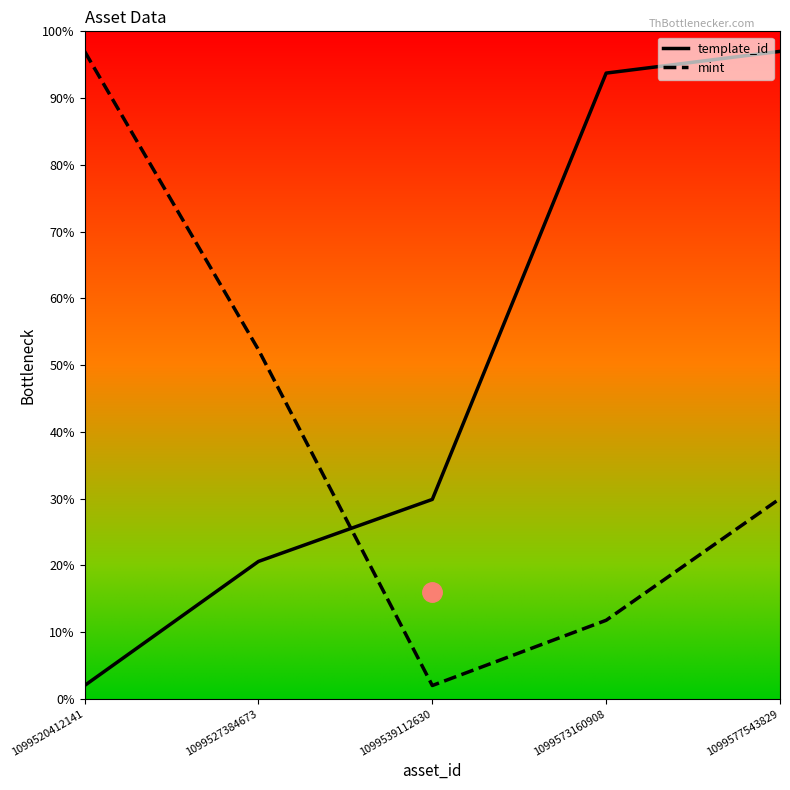

How many times do template_id and mint cross each other?

1